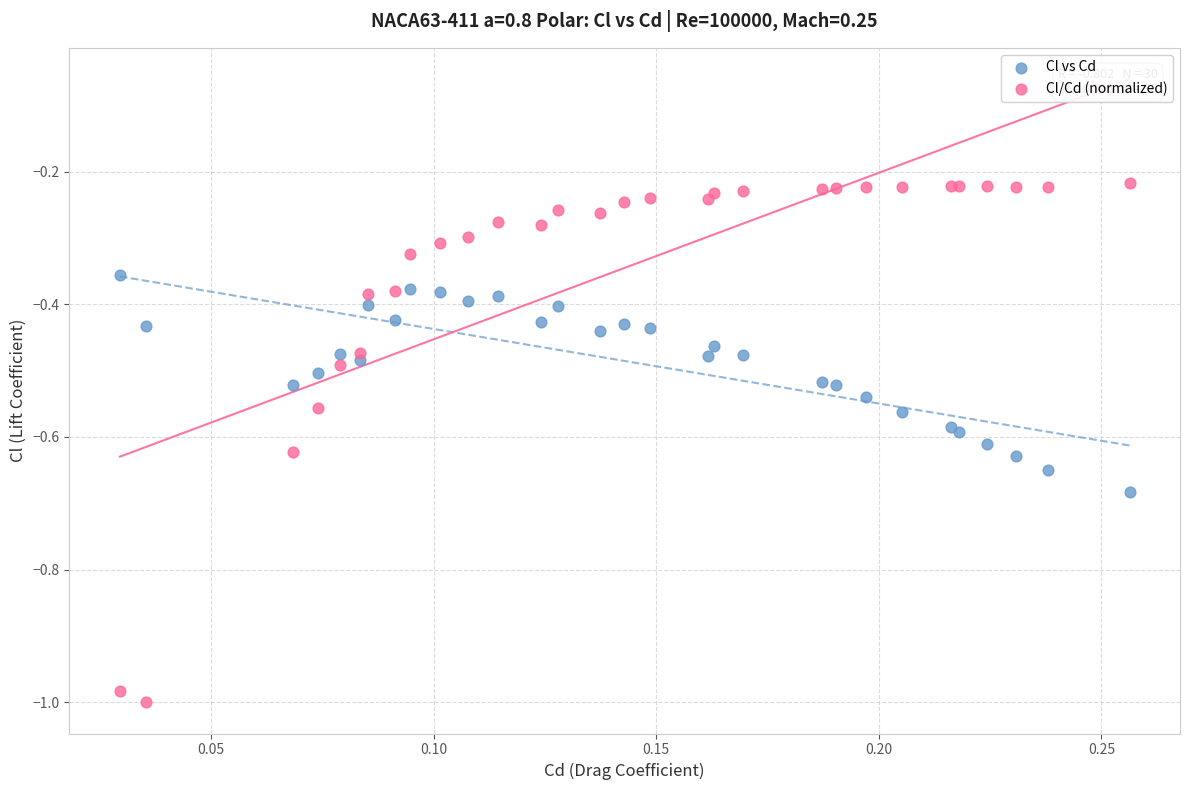

Which series reaches the maximum Y coordinate?

Cl/Cd (normalized)